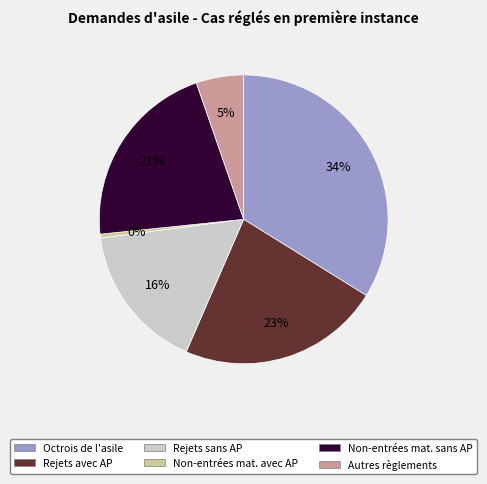

To the nearest percent, what is the average slice percentage?

17%